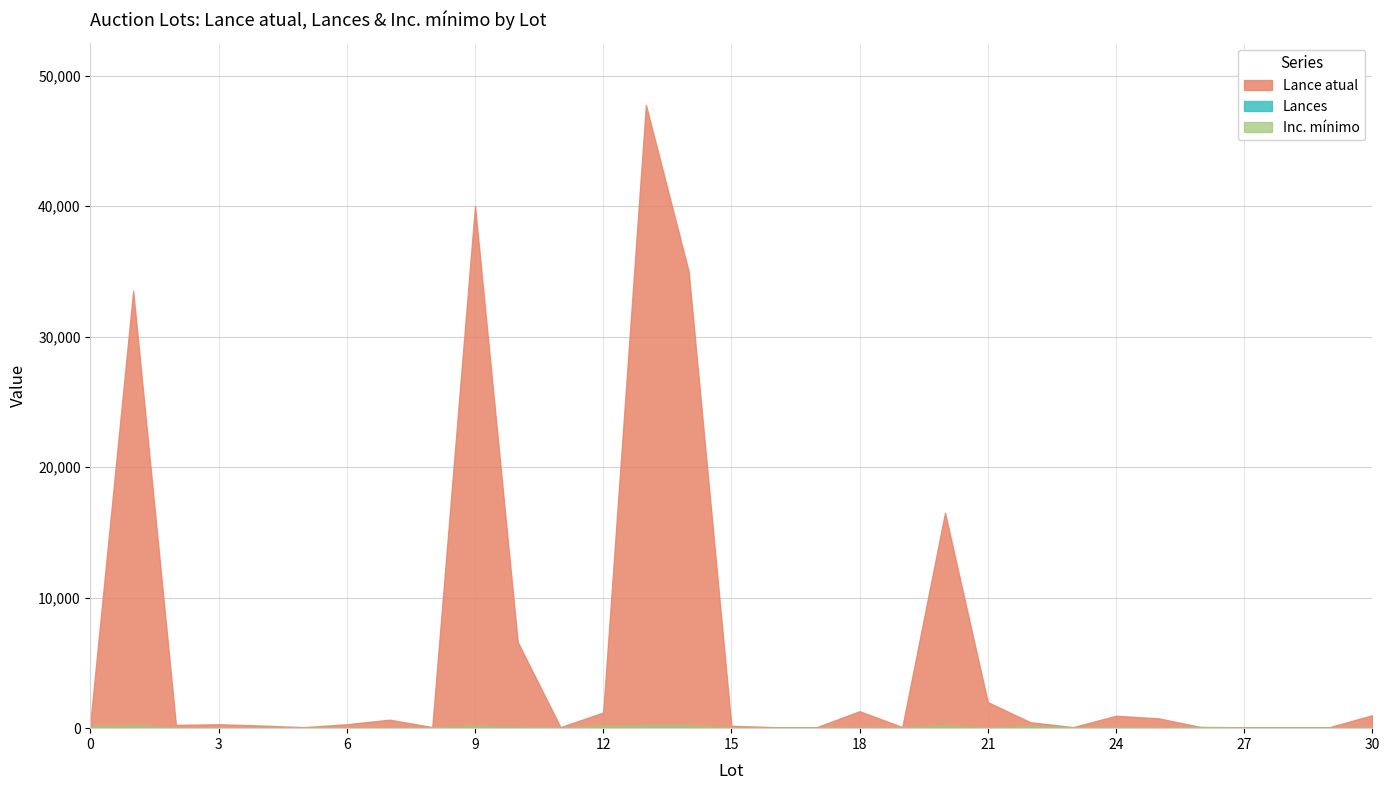

Rank the series by their maximum value, from highest to lowest.

Lance atual, Inc. mínimo, Lances